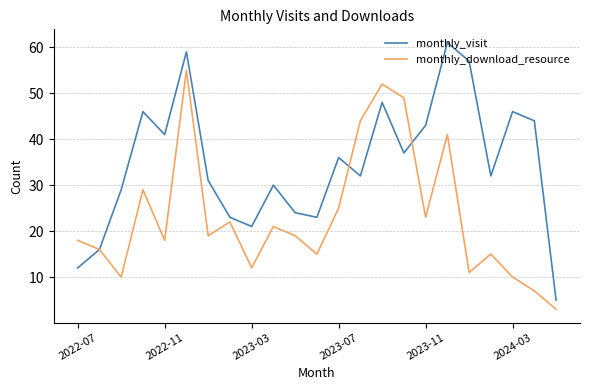

Does the chart display data point markers on the line(s)?

No